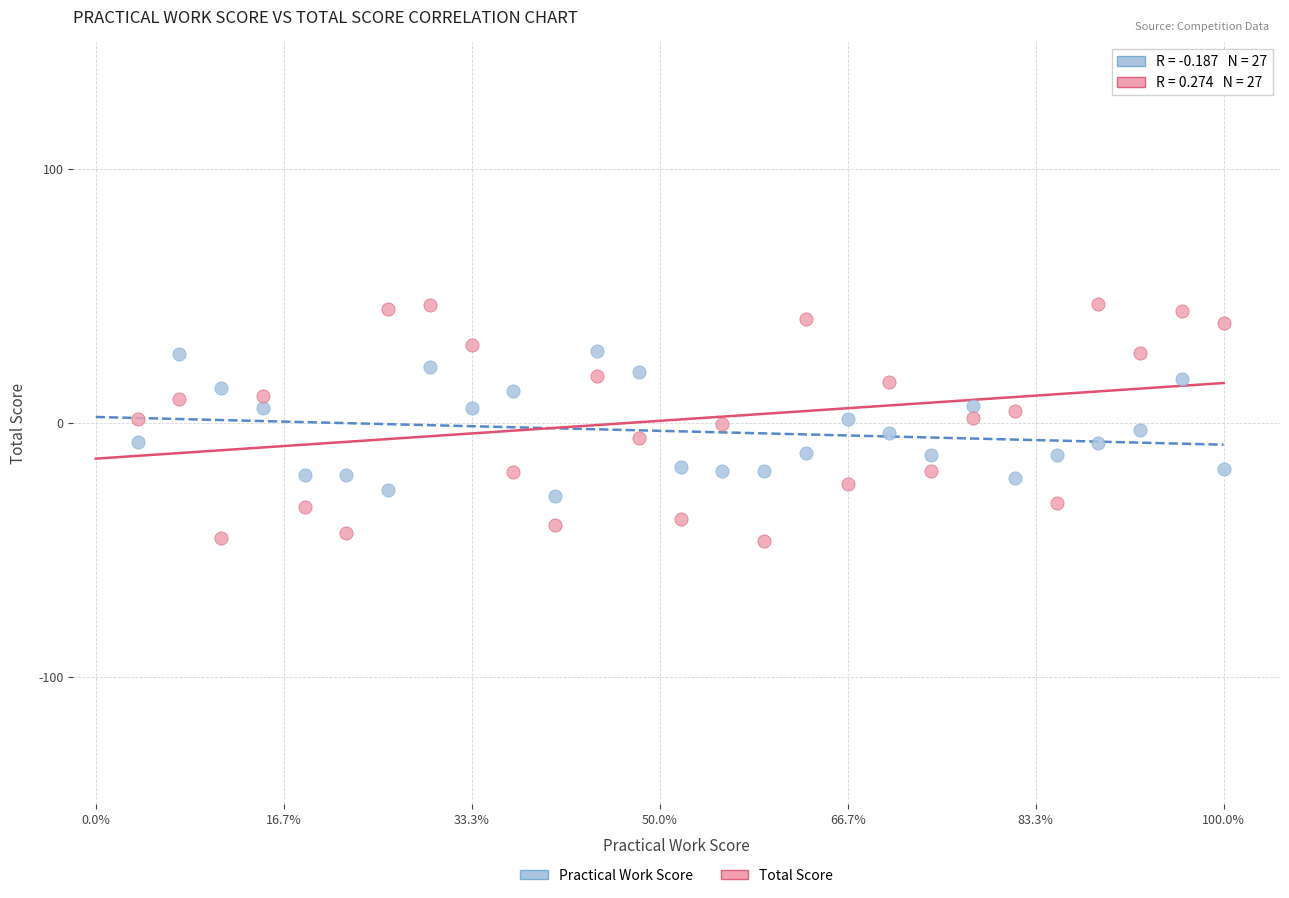

Which series contains the highest Y value?

Total Score